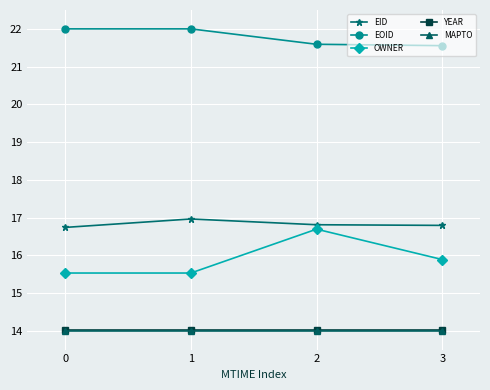

Reading right to left, extract all data points from this chart.

EID: 3=16.8	2=16.8	1=17.0	0=16.7
EOID: 3=21.6	2=21.6	1=22.0	0=22.0
OWNER: 3=15.9	2=16.7	1=15.5	0=15.5
YEAR: 3=14.0	2=14.0	1=14.0	0=14.0
MAPTO: 3=14.0	2=14.0	1=14.0	0=14.0